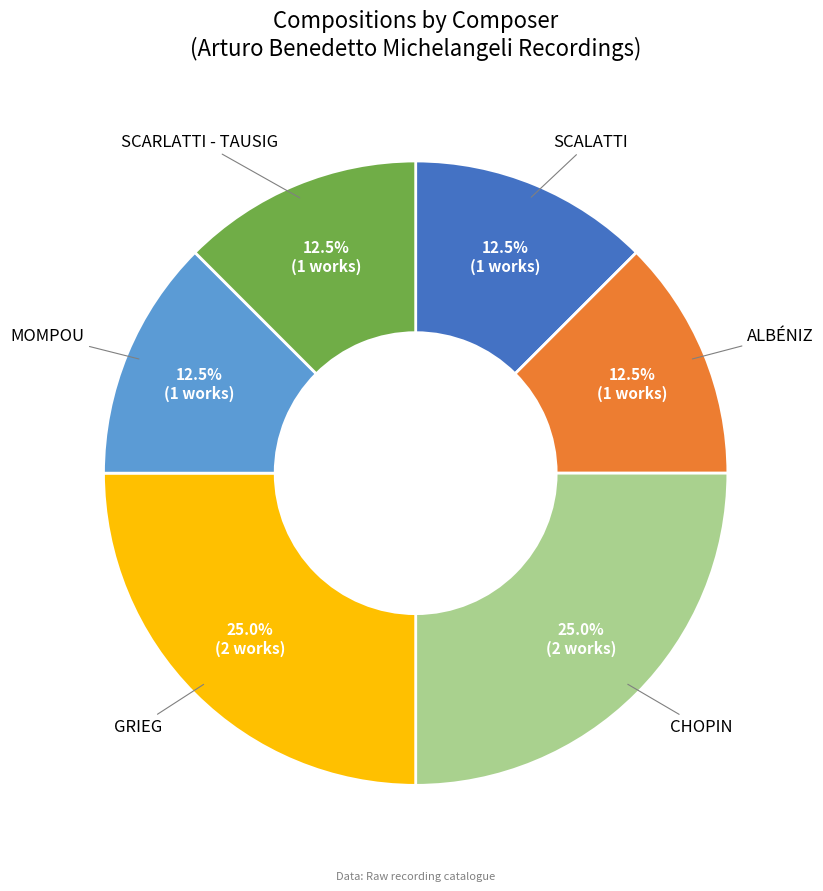

Count the number of slices in the pie.

6